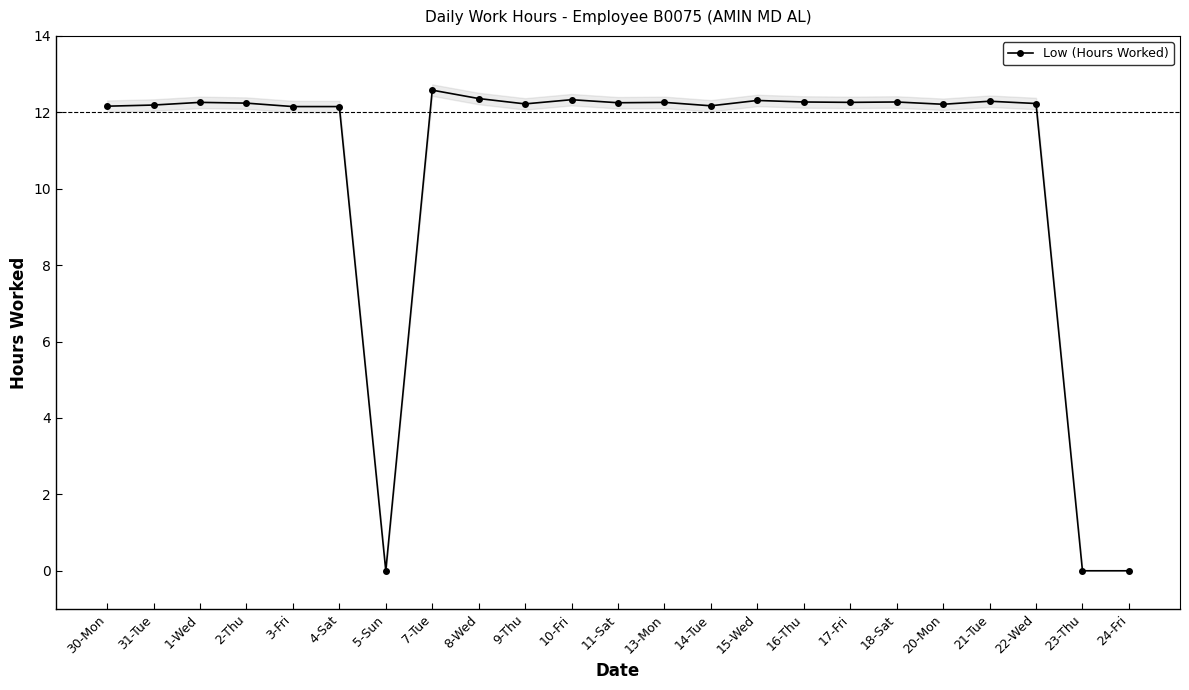

The value at 24-Fri is 6.5. True or false?

False